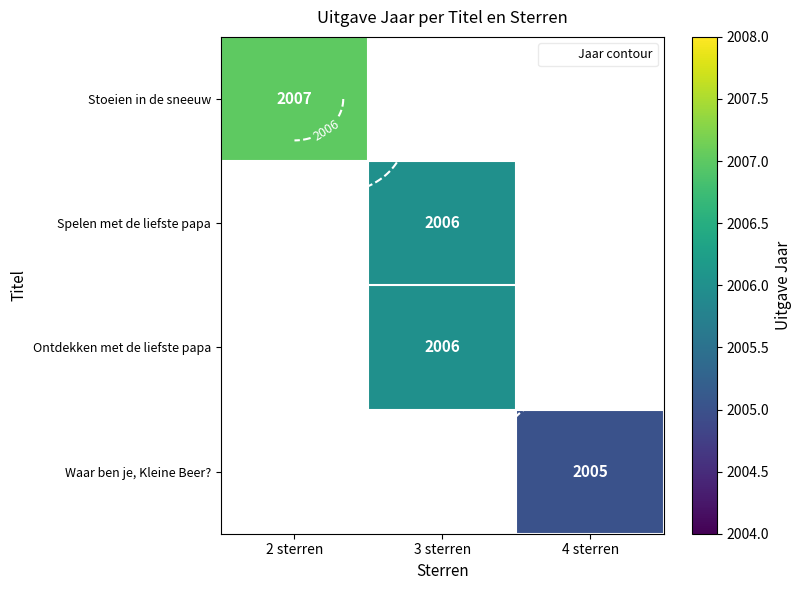

Which label corresponds to the smallest value in the chart?

4 sterren